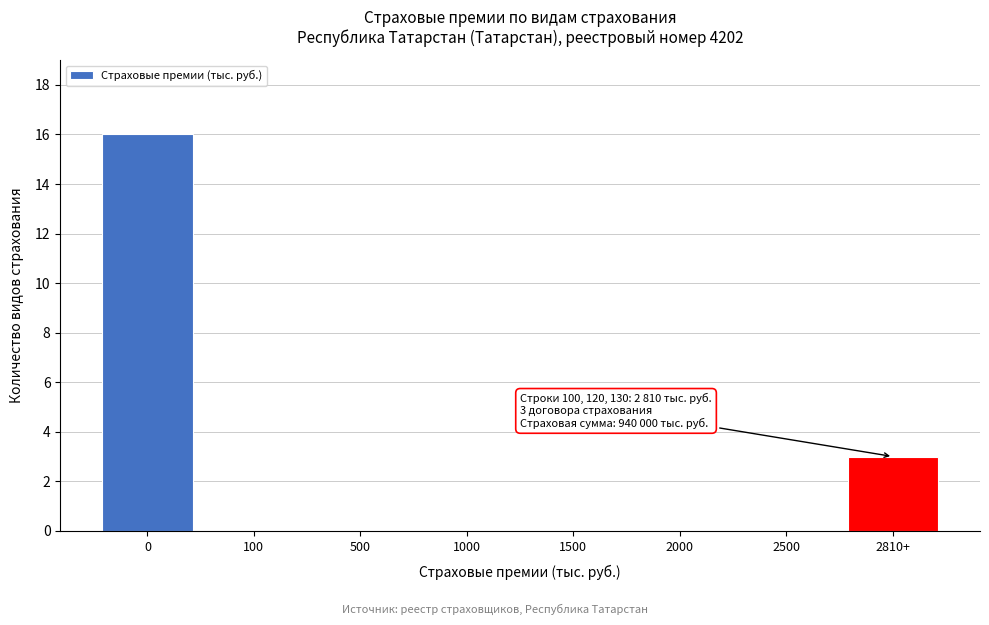

Reading left to right, extract all data points from this chart.

0=16	100=0	500=0	1000=0	1500=0	2000=0	2500=0	2810+=3